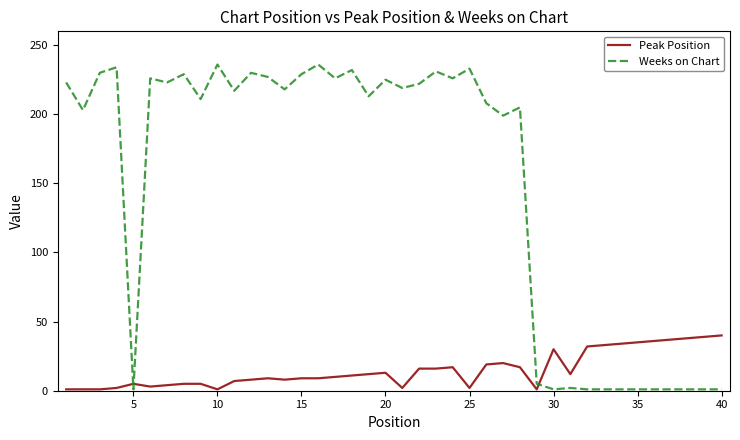

List the series in order of their overall mean, lowest first.

Peak Position, Weeks on Chart